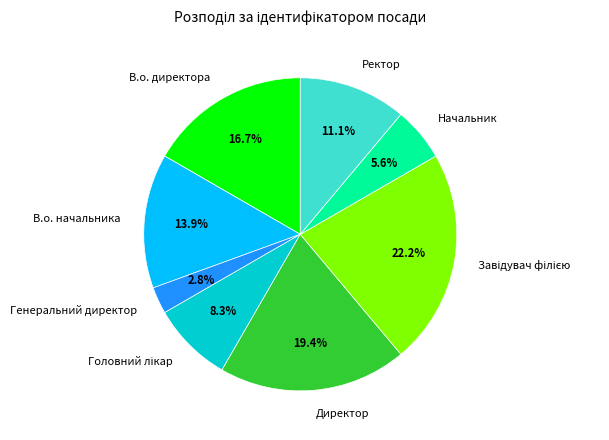

Is it true that В.о. начальника is 3% of the pie?

False